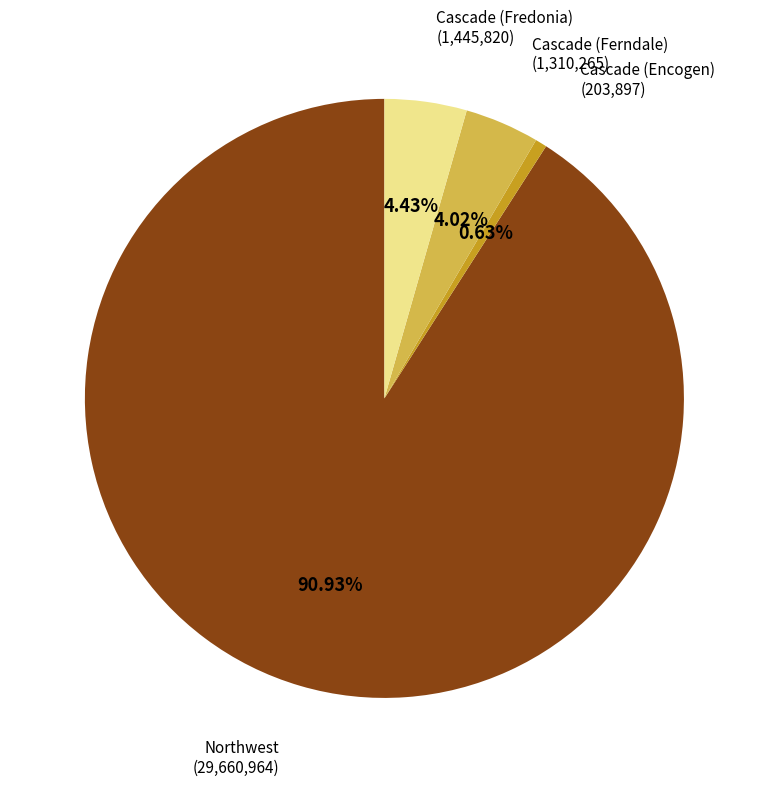

To the nearest percent, what is the average slice percentage?

25%